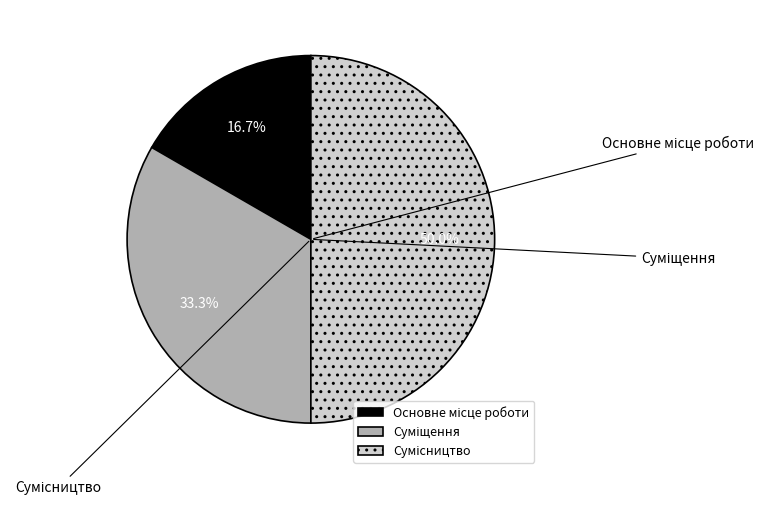

How many slices are in this pie chart?

3